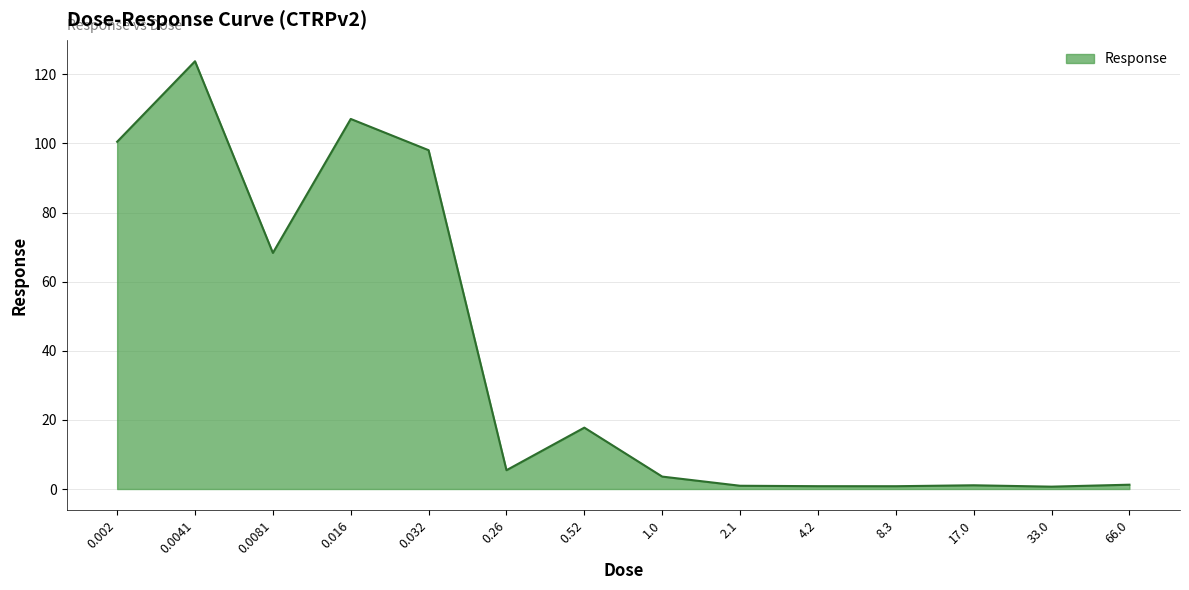

What is the change in value from 0.0081 to 66.0?

-67.1